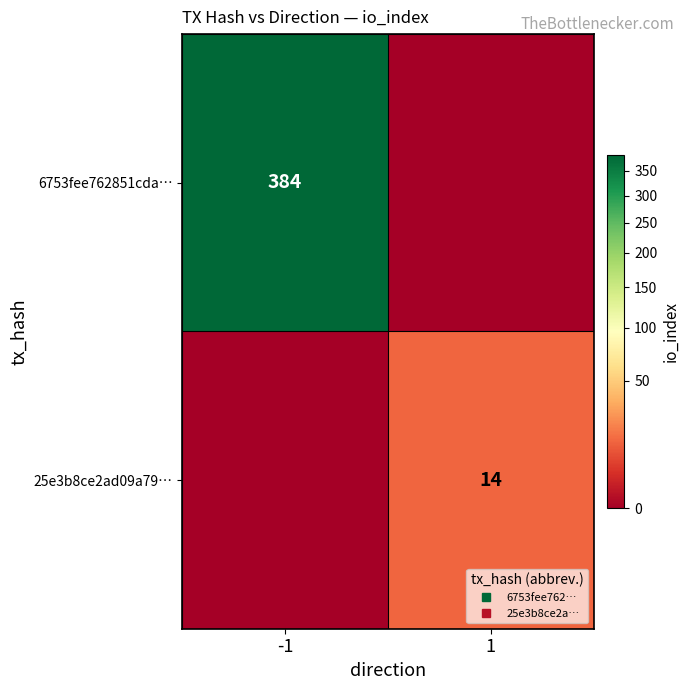

Which label corresponds to the largest value in the chart?

-1